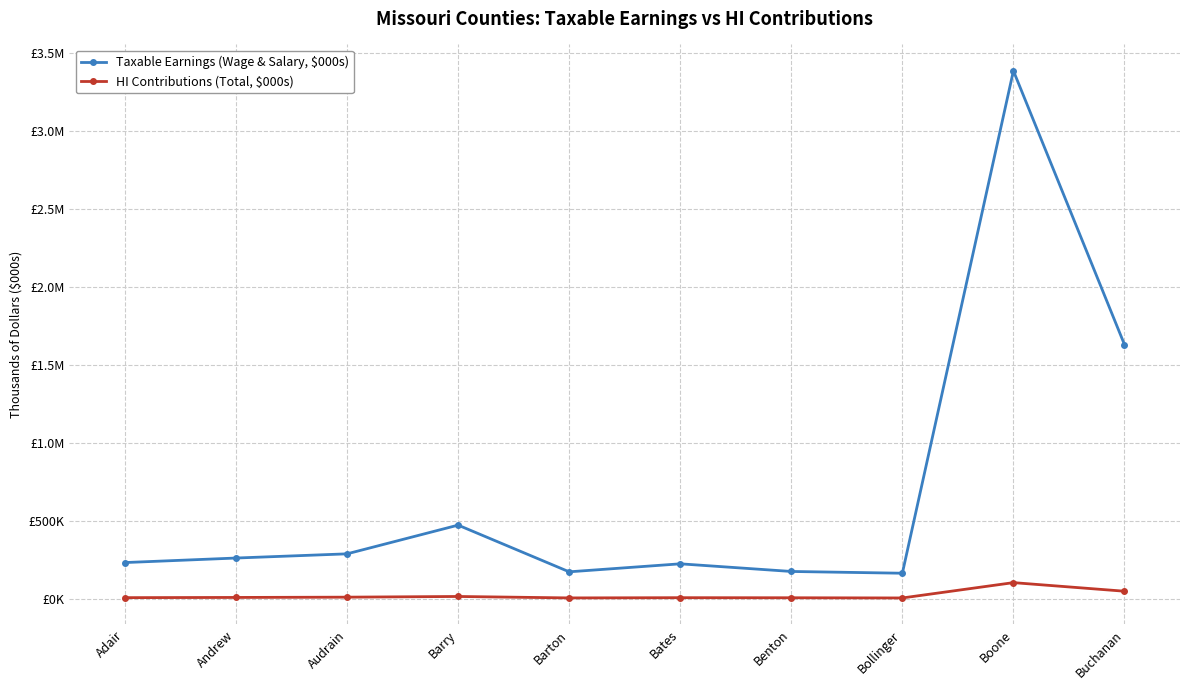

What is the difference between the second highest and minimum values in the Taxable Earnings (Wage & Salary, $000s) series?

1465436